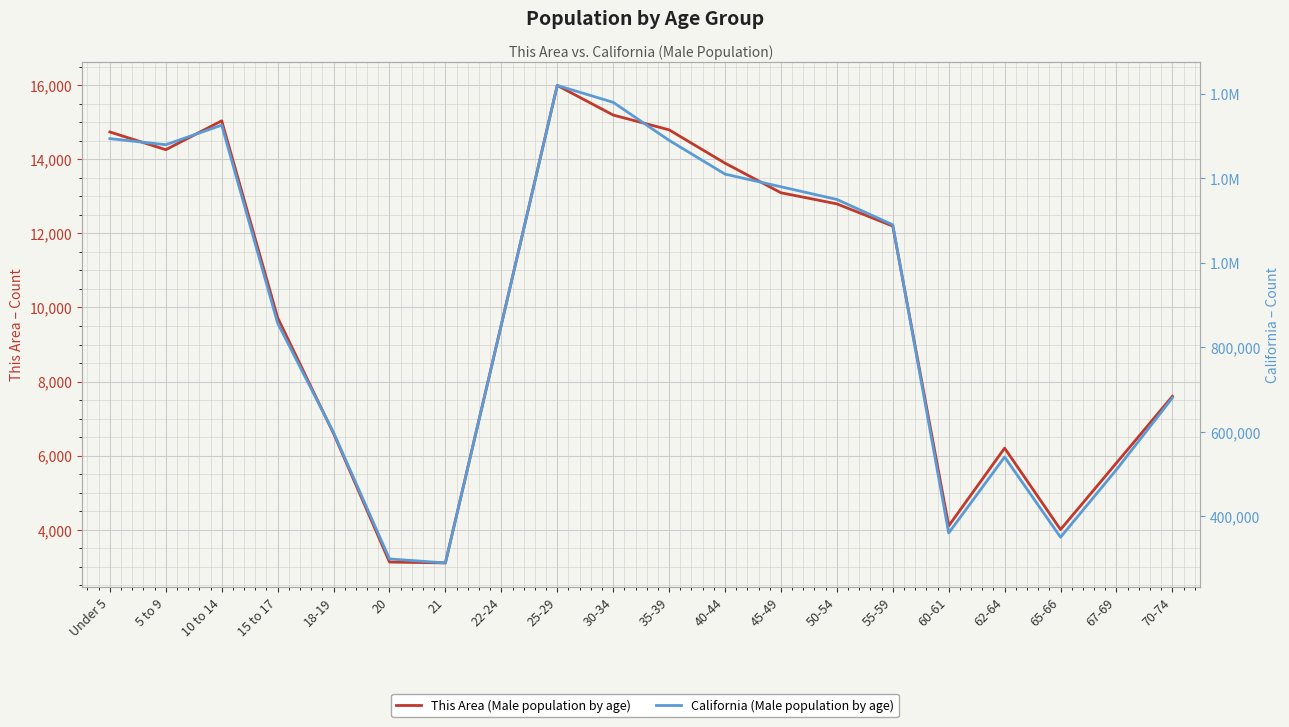

What is the difference between the California (Male population by age) values at 60-61 and 18-19?

238024